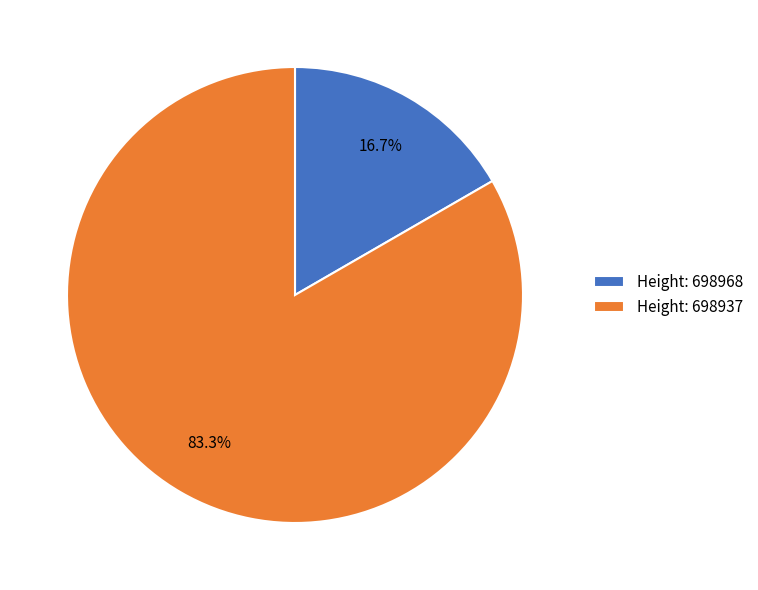

Rank the categories by value from highest to lowest.

Height: 698937, Height: 698968